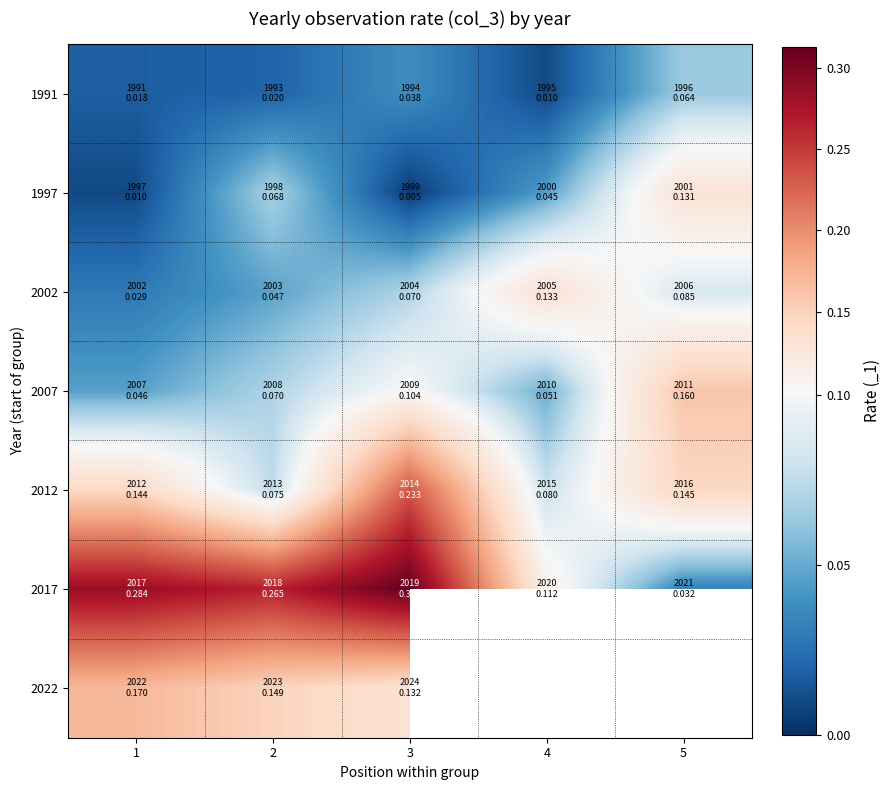

What is the difference between the maximum and minimum values in the 1997 series?

0.1